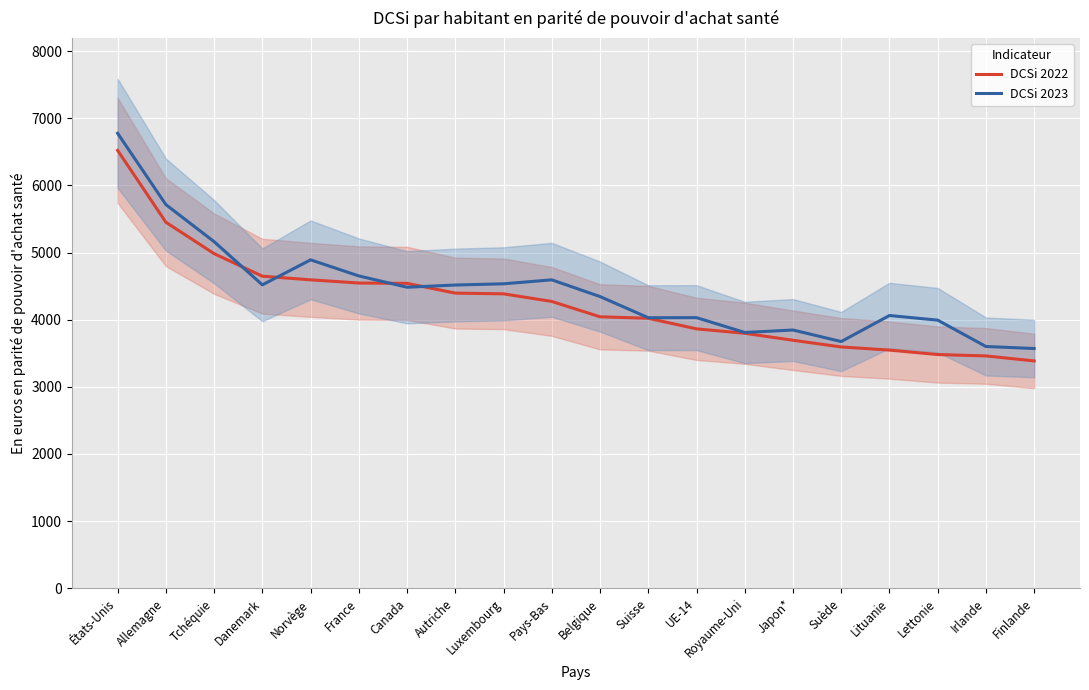

What is the difference between the maximum and minimum values in the DCSi 2022 series?

3136.6